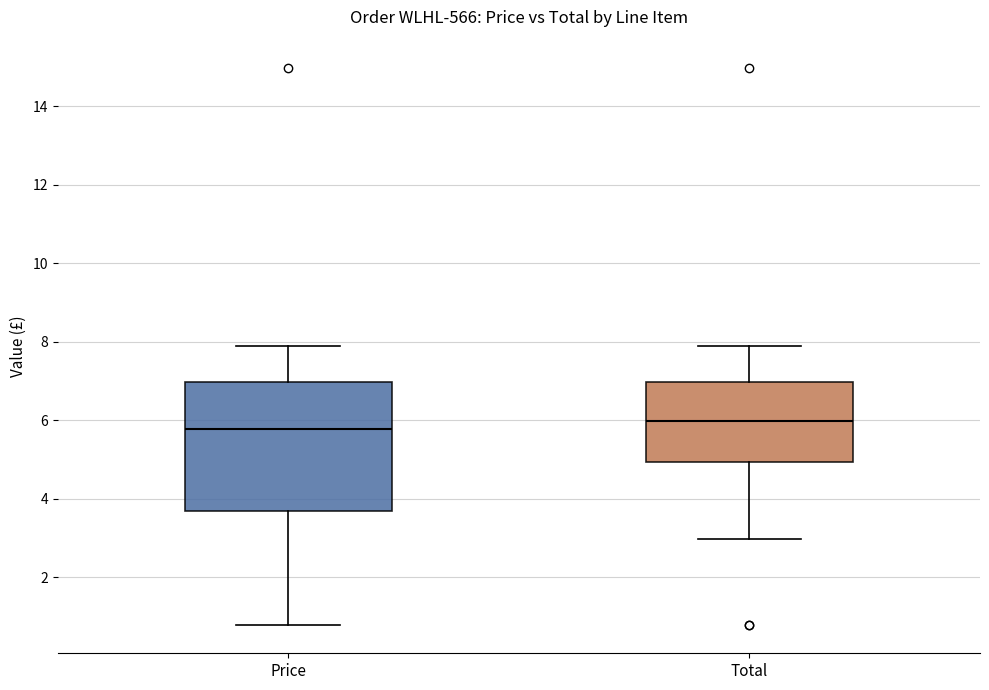

Which box's median line is the lowest?

Price